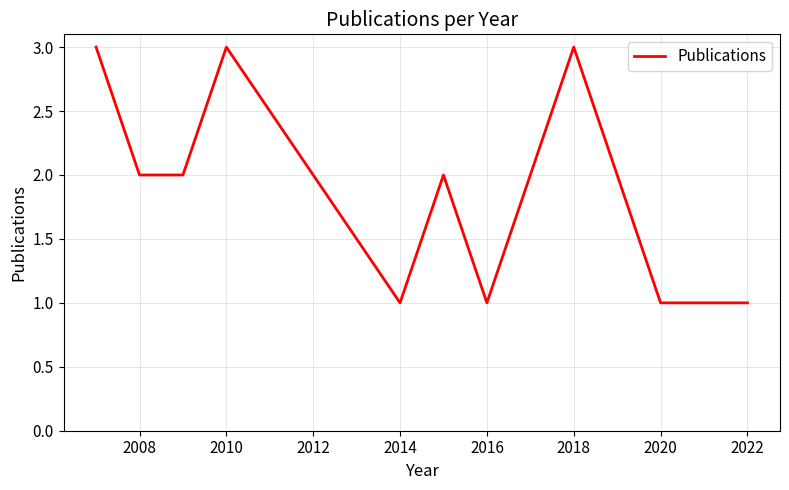

What is the greatest value displayed?

3